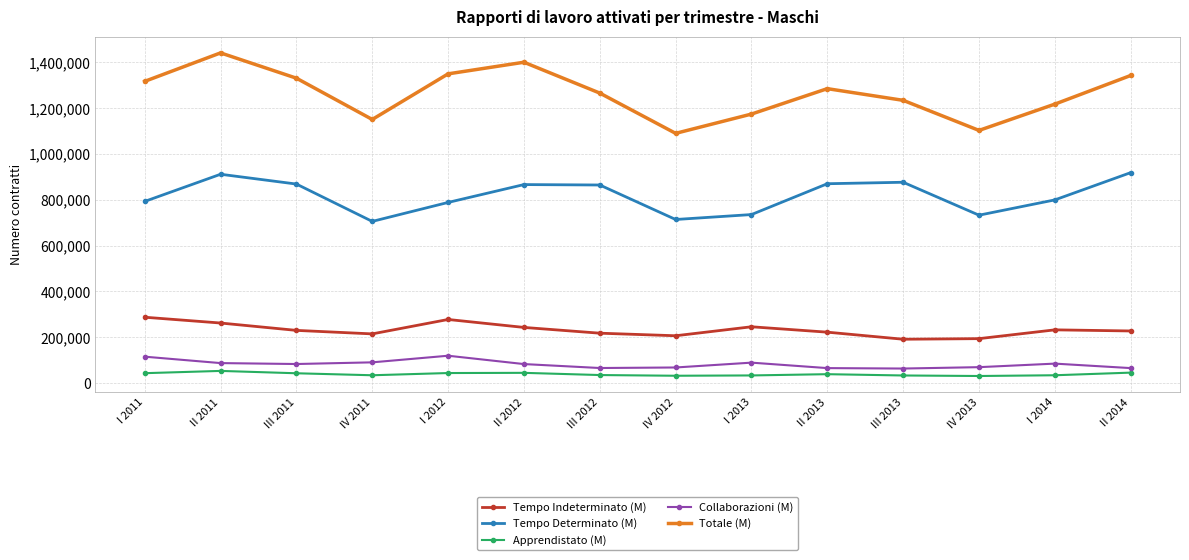

At which label does Tempo Indeterminato (M) first exceed 229706?

I 2011